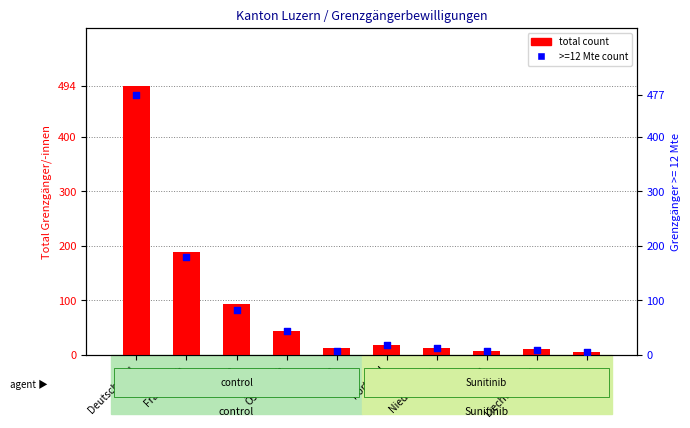

Is the value of >=12 Mte count at Niederlande greater than the value of total count at Portugal?

No